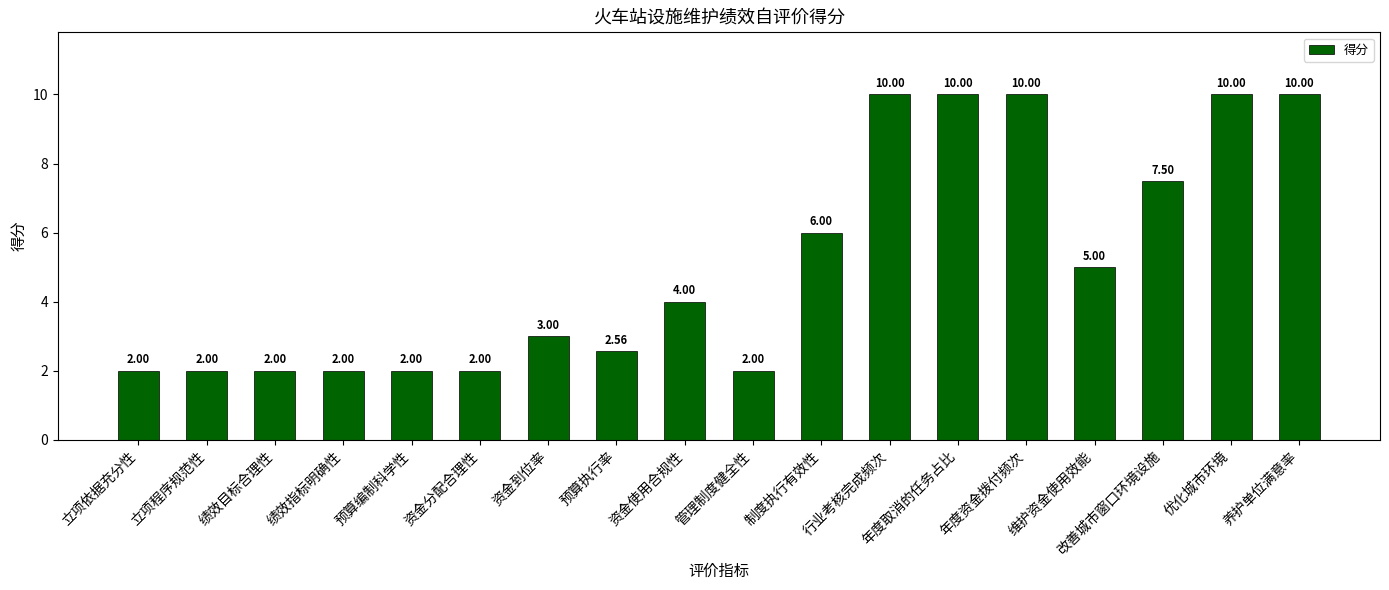

True or false: the data shows 17.3 at 年度取消的任务占比.

False